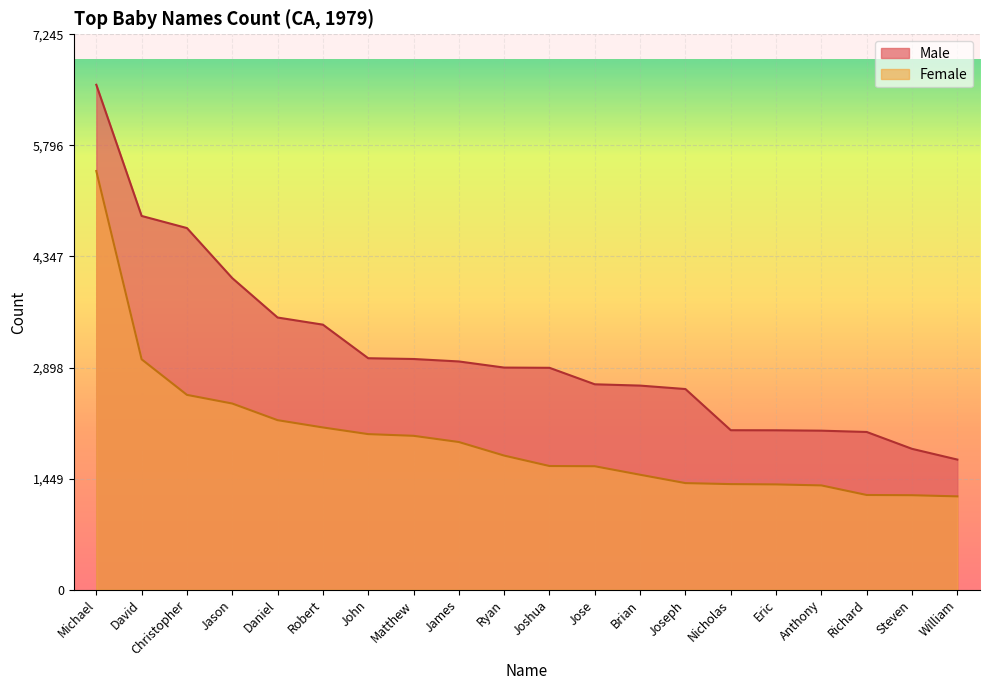

Rank the series by their average value, from lowest to highest.

Female, Male